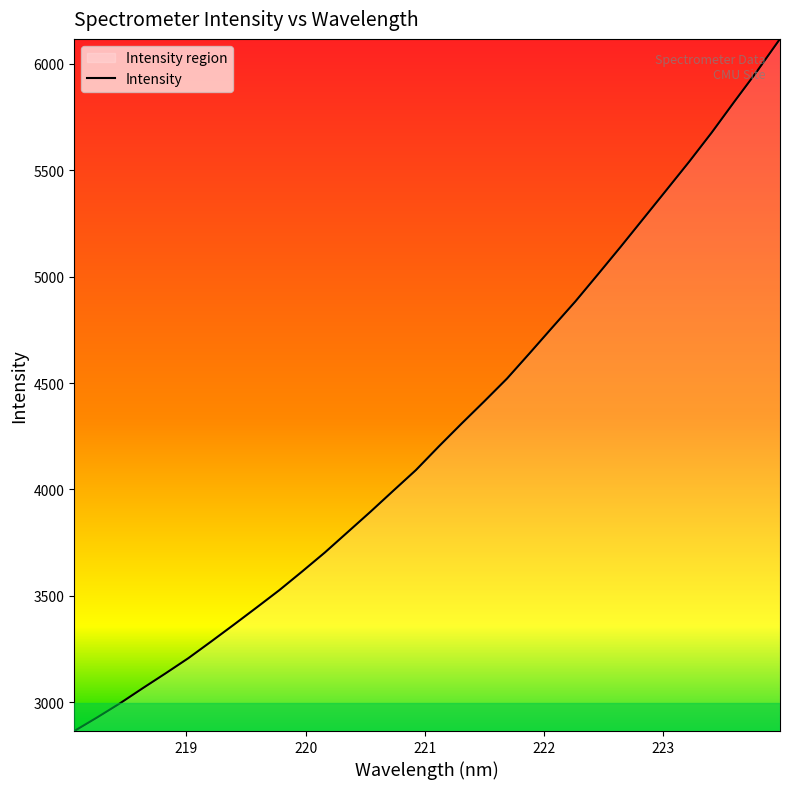

What is the difference between the maximum and minimum values?

3252.3